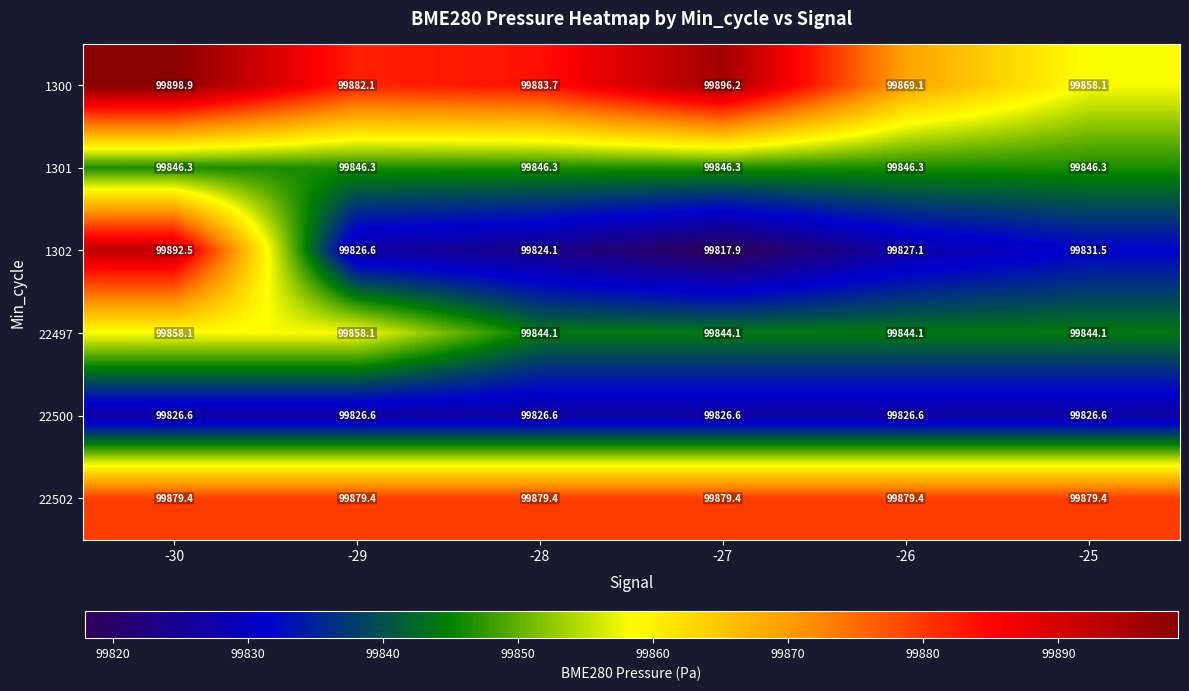

At how many categories does at least one series exceed 99879?

6